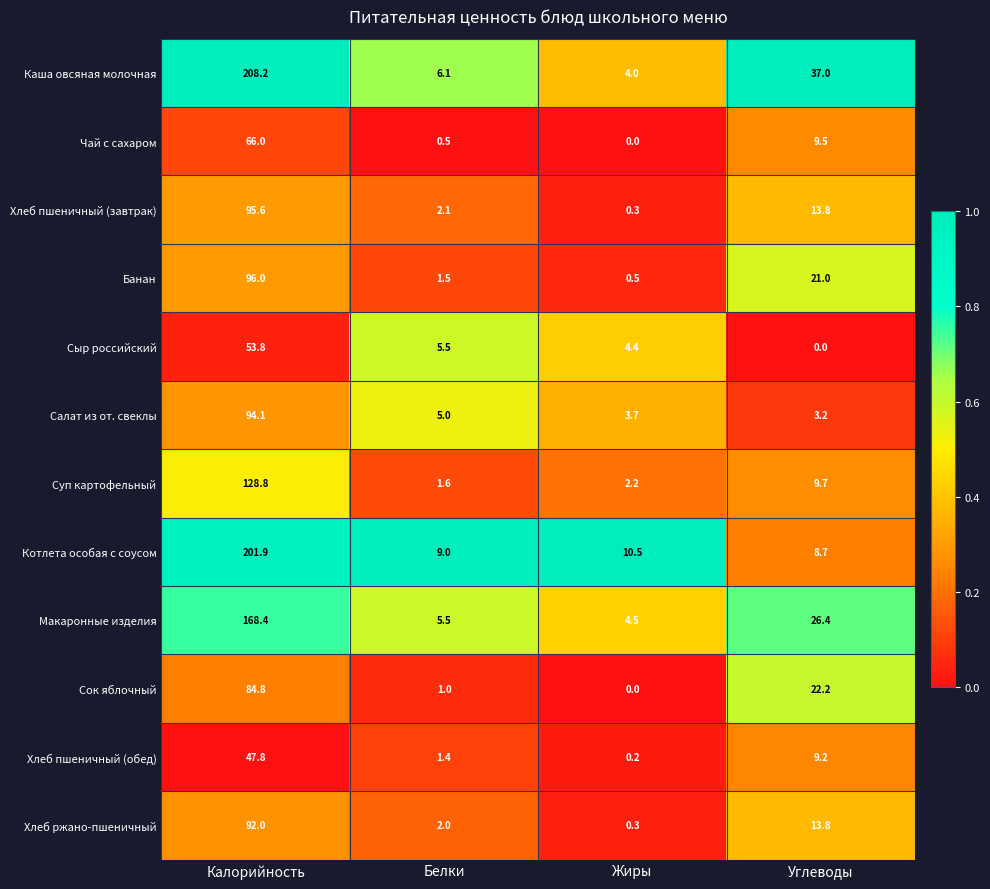

Count the number of categories in the chart.

4